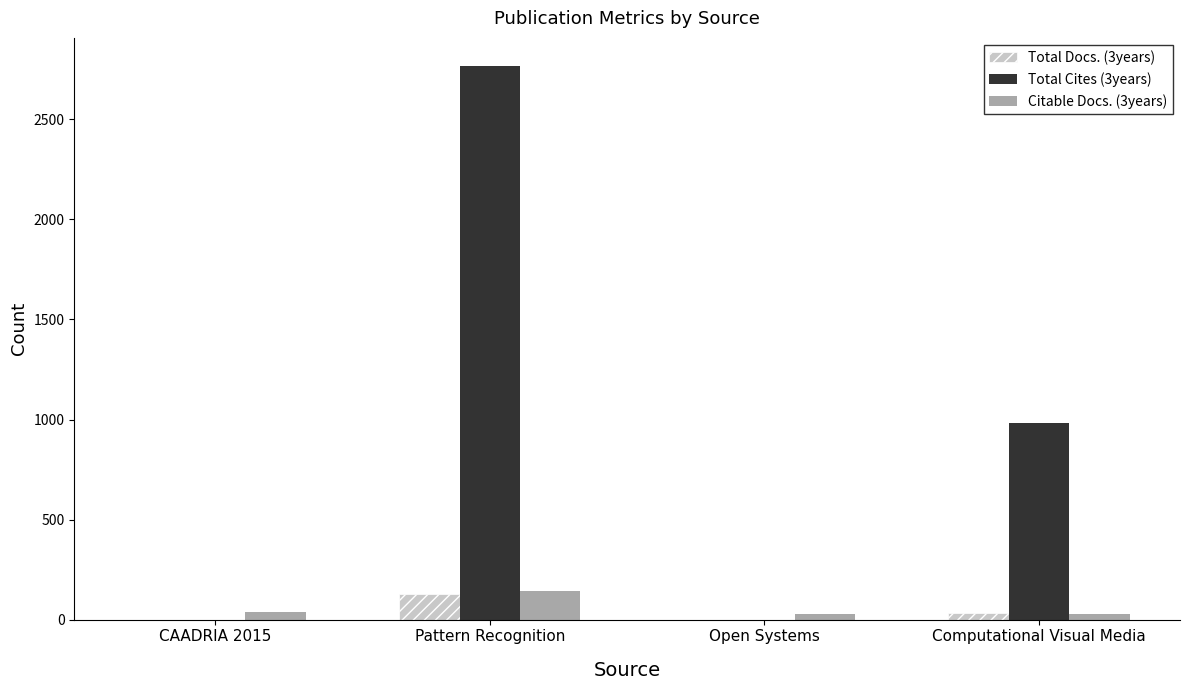

What is the approximate value of Citable Docs. (3years) at CAADRIA 2015?

38